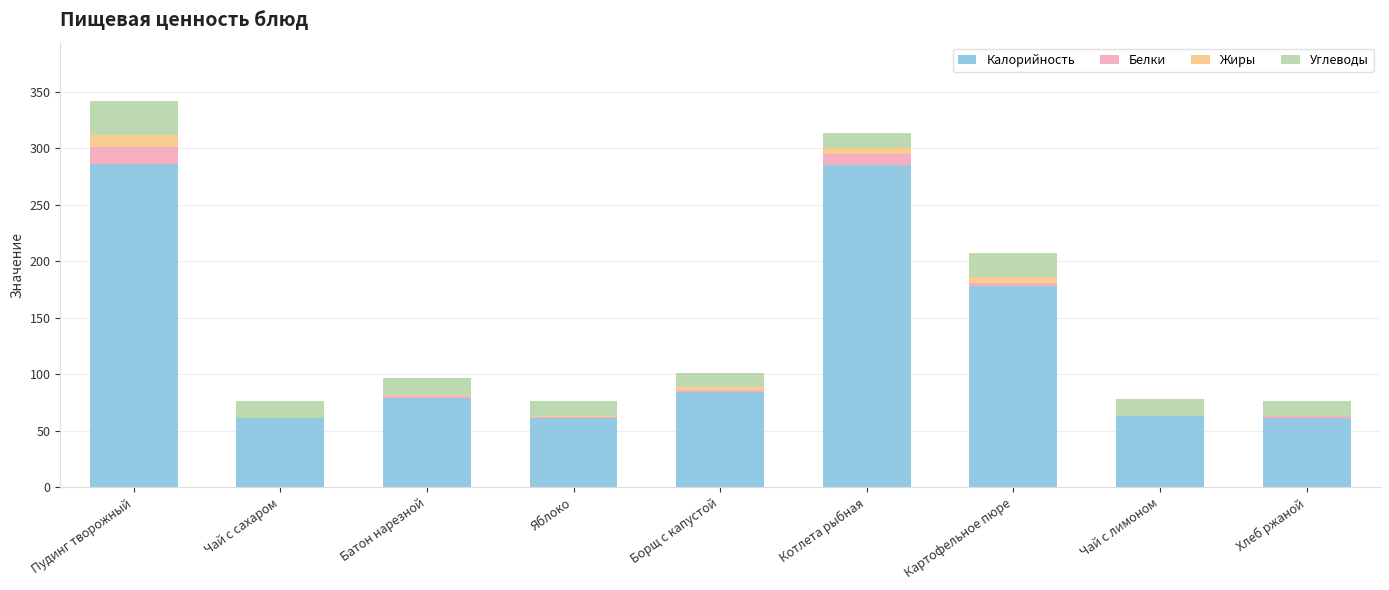

What are all the series names shown in the legend?

Калорийность, Белки, Жиры, Углеводы